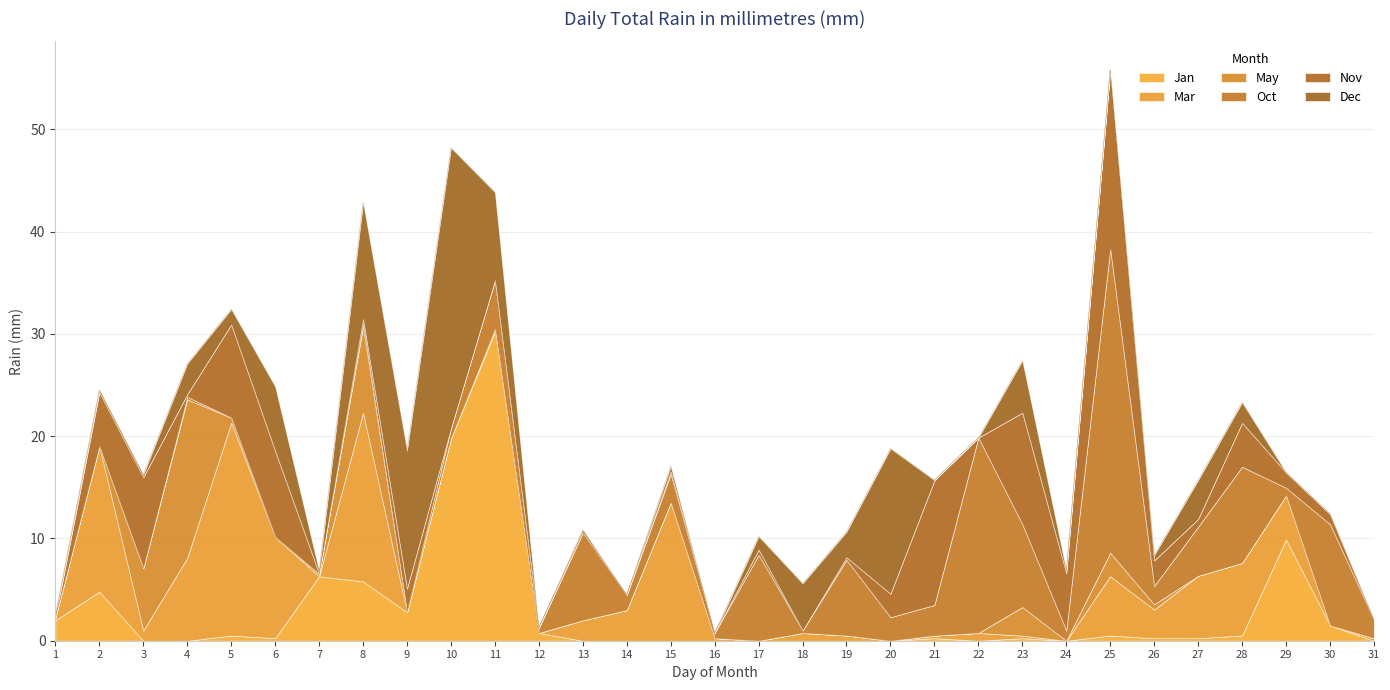

Which has a higher value, 23 or 10?

10